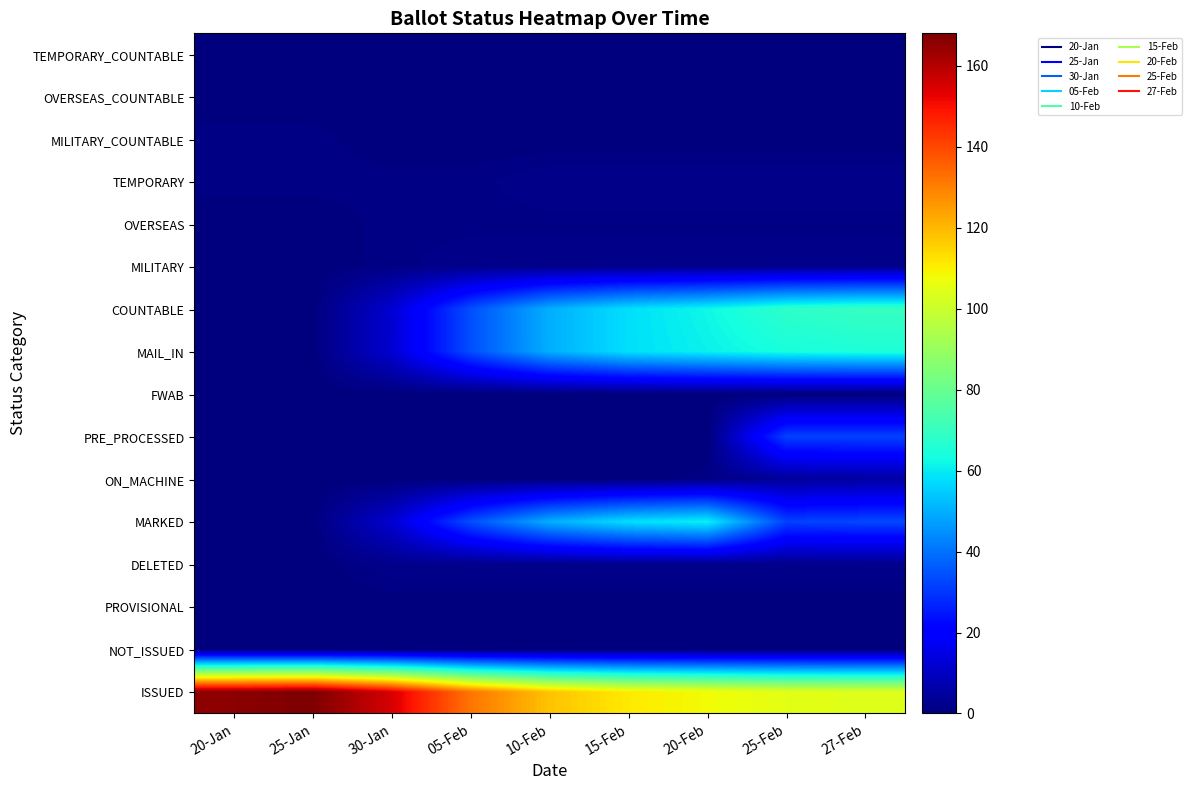

At how many categories does at least one series exceed 70?

9